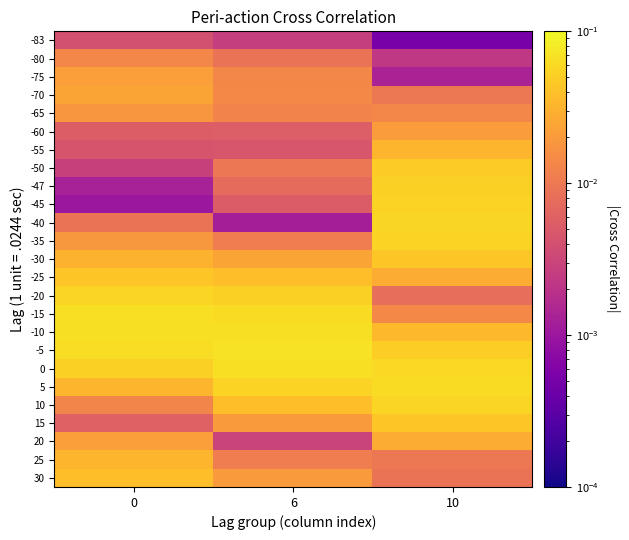

Reading right to left, list all the values displayed in this chart.

-83: 10=0.0	6=0.0	0=0.0
-80: 10=0.0	6=0.0	0=0.0
-75: 10=0.0	6=0.0	0=0.0
-70: 10=0.0	6=0.0	0=0.0
-65: 10=0.0	6=0.0	0=0.0
-60: 10=0.0	6=0.0	0=0.0
-55: 10=0.0	6=0.0	0=0.0
-50: 10=0.0	6=0.0	0=0.0
-47: 10=0.1	6=0.0	0=0.0
-45: 10=0.1	6=0.0	0=0.0
-40: 10=0.1	6=0.0	0=0.0
-35: 10=0.1	6=0.0	0=0.0
-30: 10=0.0	6=0.0	0=0.0
-25: 10=0.0	6=0.0	0=0.0
-20: 10=0.0	6=0.1	0=0.1
-15: 10=0.0	6=0.1	0=0.1
-10: 10=0.0	6=0.1	0=0.1
-5: 10=0.1	6=0.1	0=0.1
0: 10=0.1	6=0.1	0=0.1
5: 10=0.1	6=0.1	0=0.0
10: 10=0.1	6=0.0	0=0.0
15: 10=0.0	6=0.0	0=0.0
20: 10=0.0	6=0.0	0=0.0
25: 10=0.0	6=0.0	0=0.0
30: 10=0.0	6=0.0	0=0.0